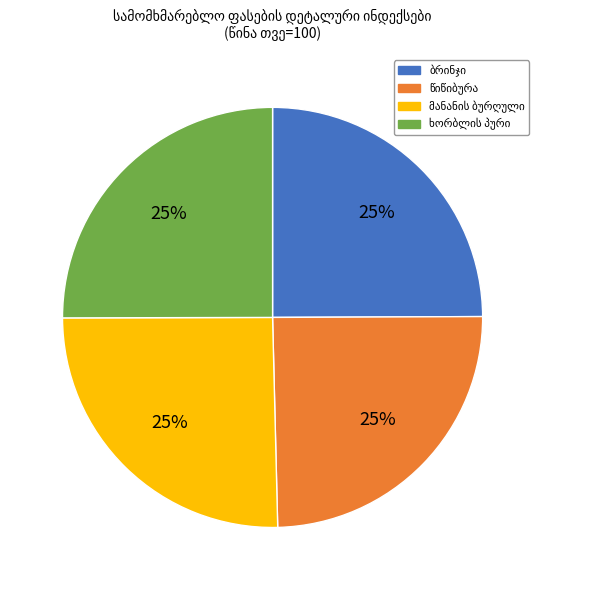

Is there any slice that represents more than half of the pie?

No